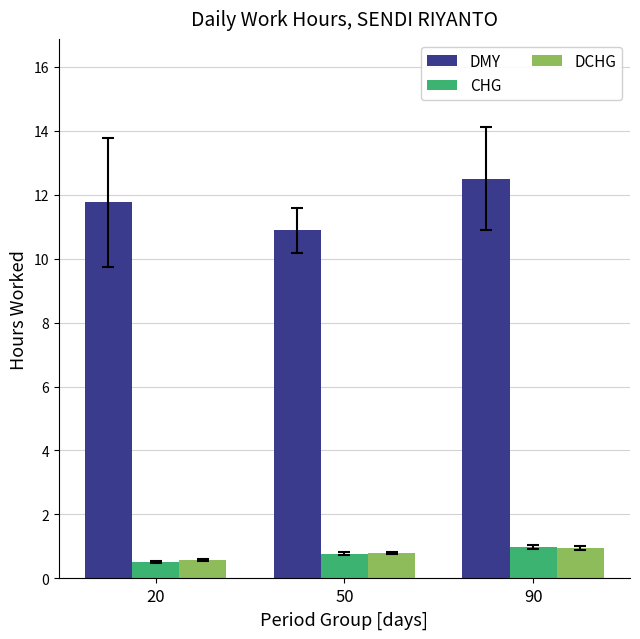

The value of DCHG at 90 is 0.9. True or false?

True